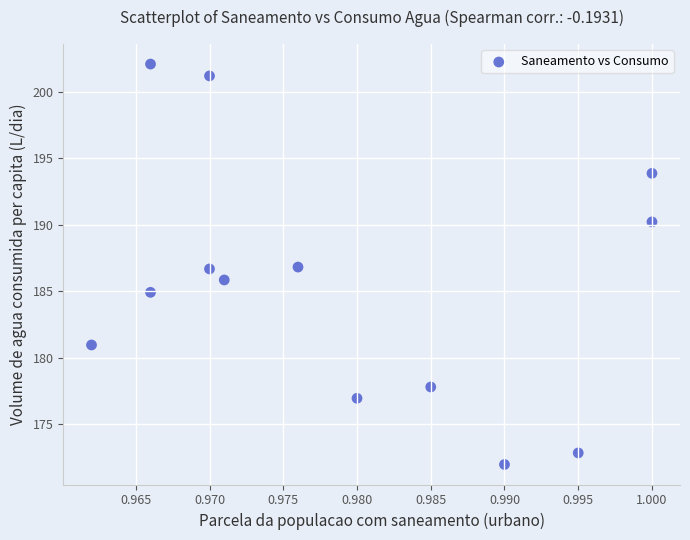

What is the range of Y values (max minus min)?

30.1